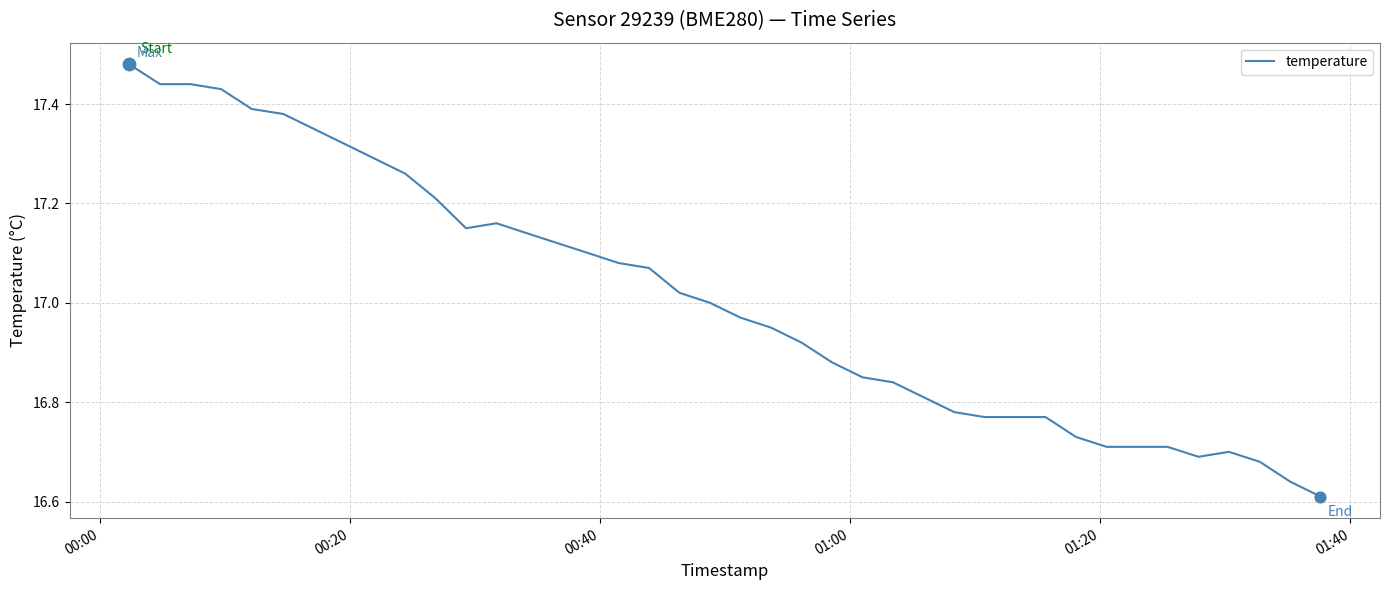

What is the difference between the maximum and minimum values?

0.9